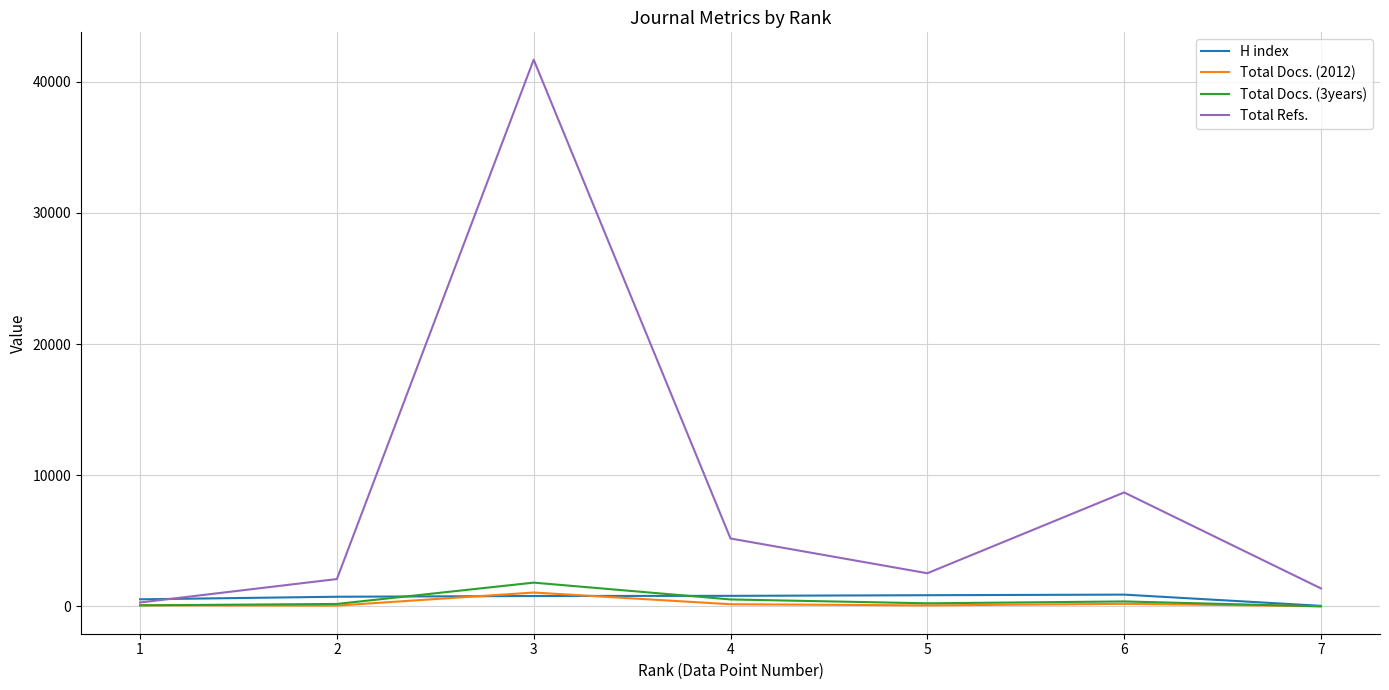

Which series changed the most between 1 and 3?

Total Refs.